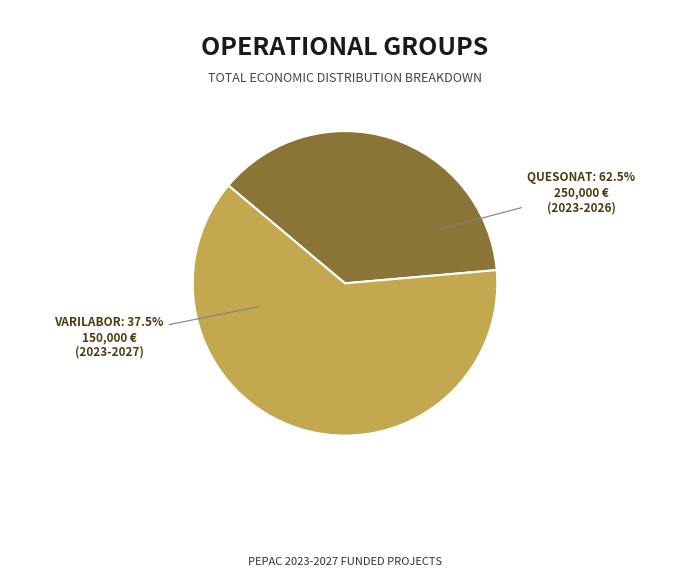

Does Grup Operatiu VARILABOR represent more than half of the total?

No